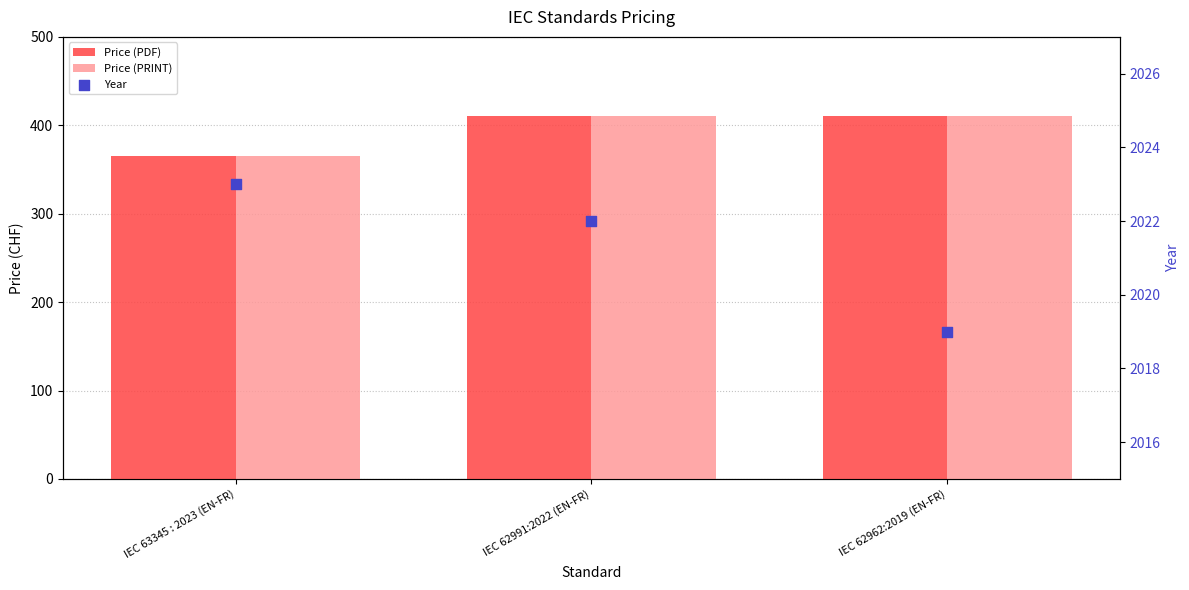

Which series reaches the minimum Y coordinate?

Price (PDF)